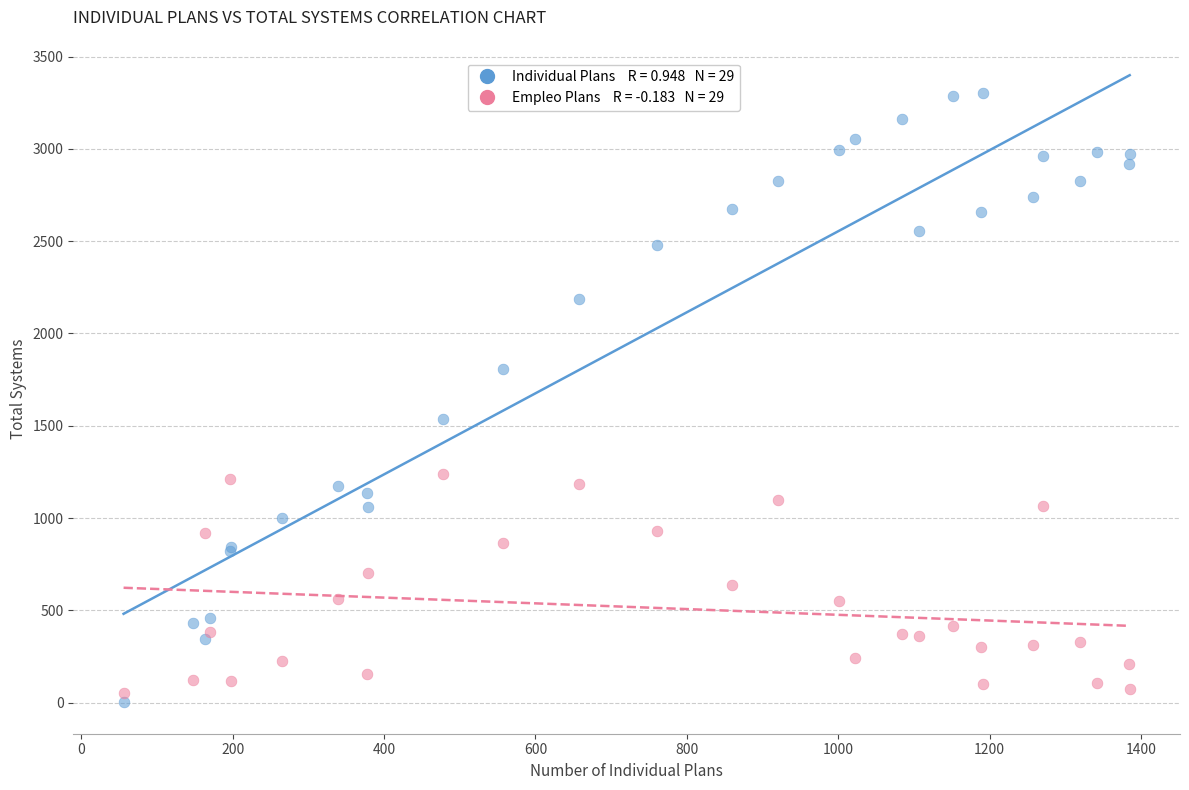

Across all series, what Y value is closest to 1651?

1535